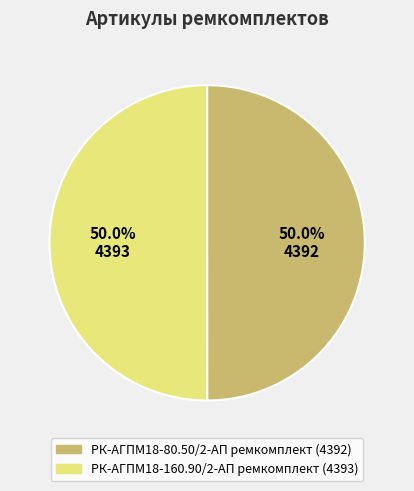

What percentage is the РК-АГПМ18-80.50/2-АП ремкомплект slice, to the nearest percent?

50%